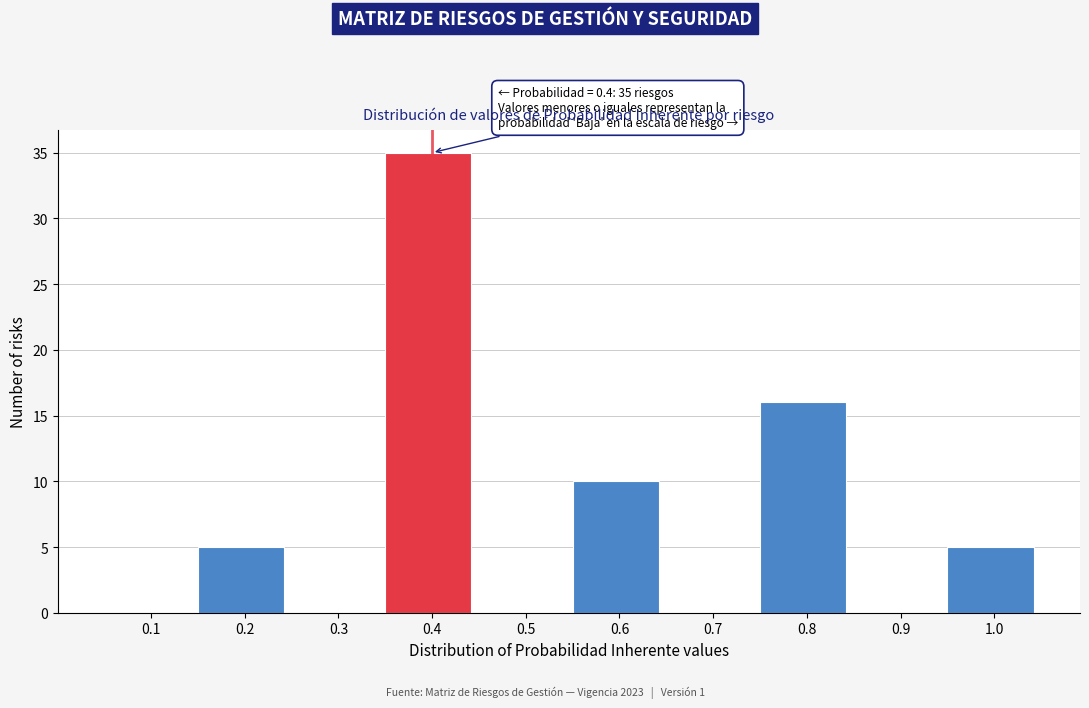

Reading right to left, extract all data points from this chart.

1.0=5	0.9=0	0.8=16	0.7=0	0.6=10	0.5=0	0.4=35	0.3=0	0.2=5	0.1=0